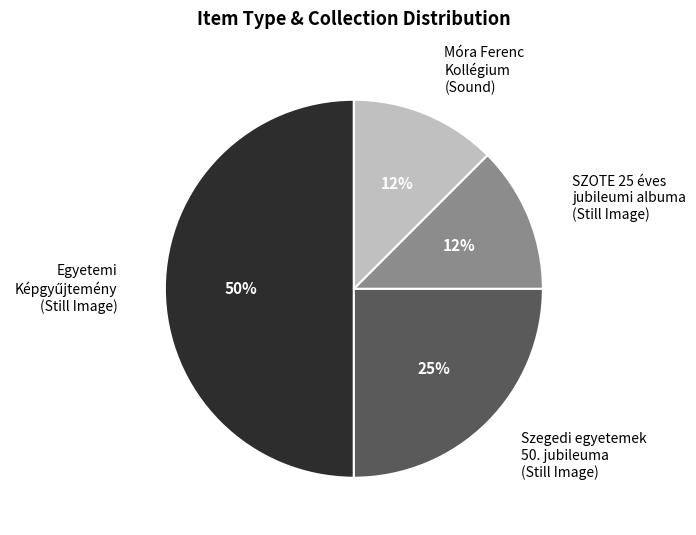

To the nearest percent, what is the average slice percentage?

25%